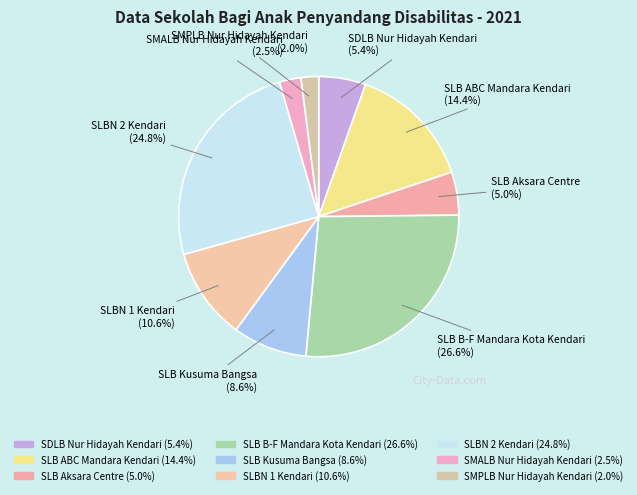

Does SLB Aksara Centre represent more than half of the total?

No